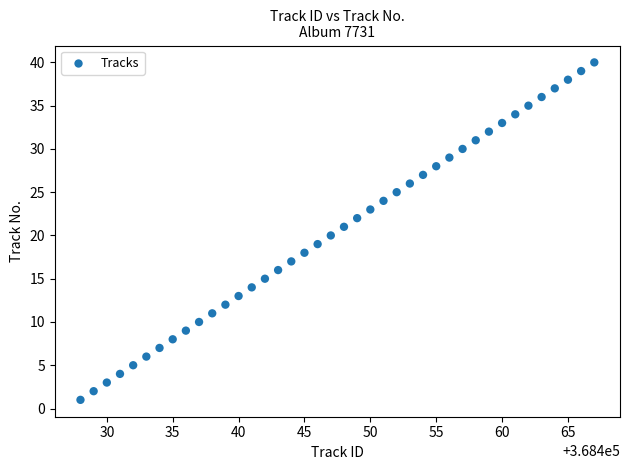

What is the range of Y values (max minus min)?

39